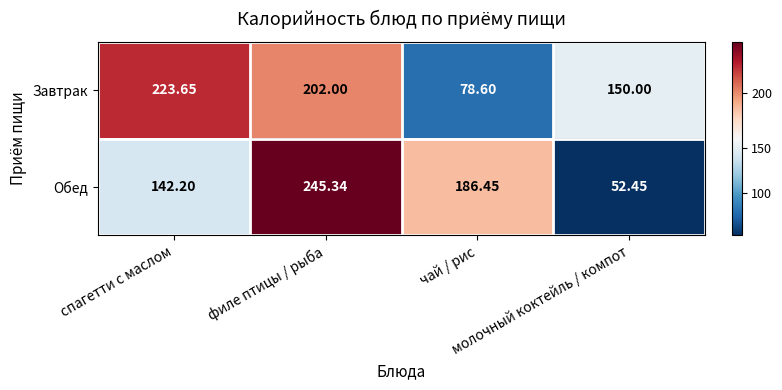

Rank the series by their maximum value, from highest to lowest.

Обед, Завтрак